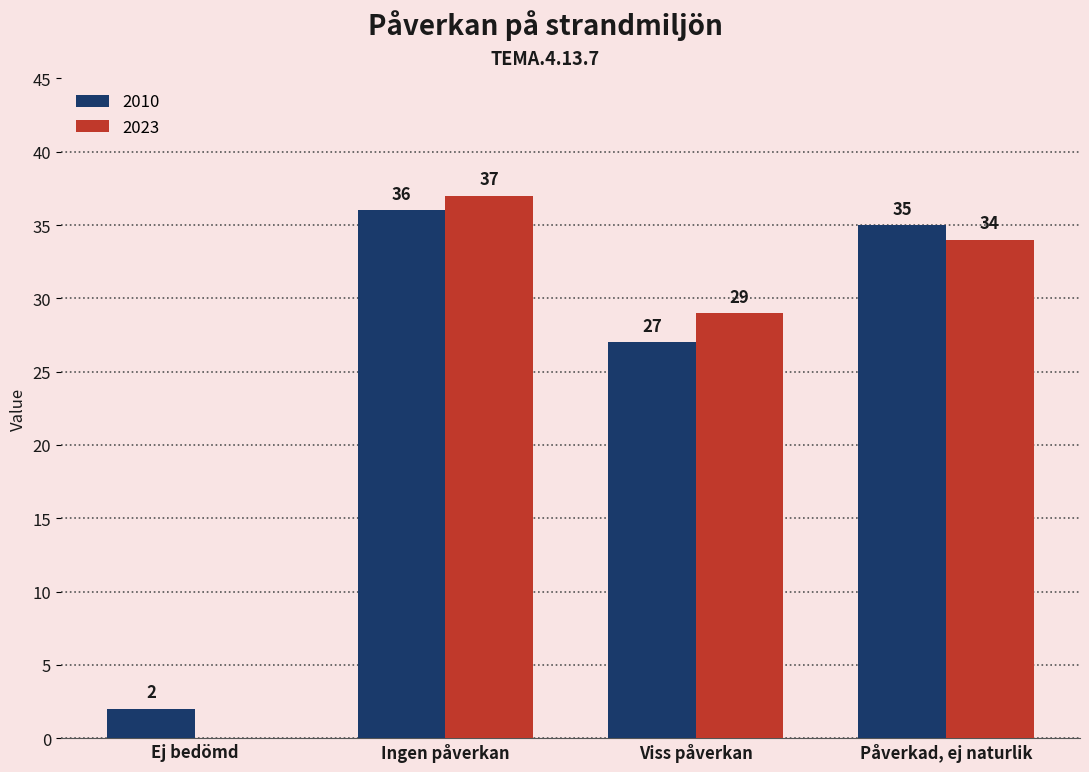

Are the bars horizontal?

No